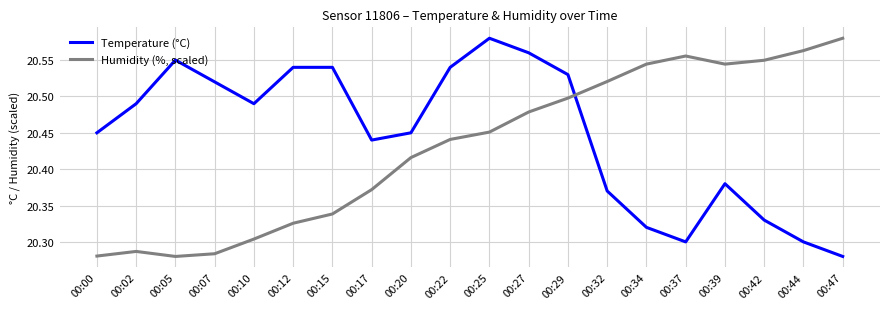

At how many categories does at least one series exceed 20?

20